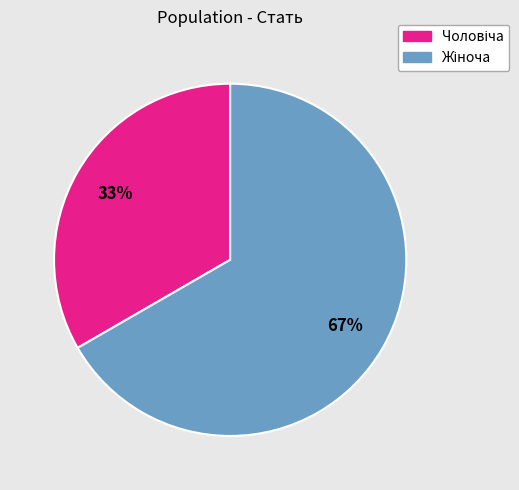

Is there any slice that represents more than half of the pie?

Yes